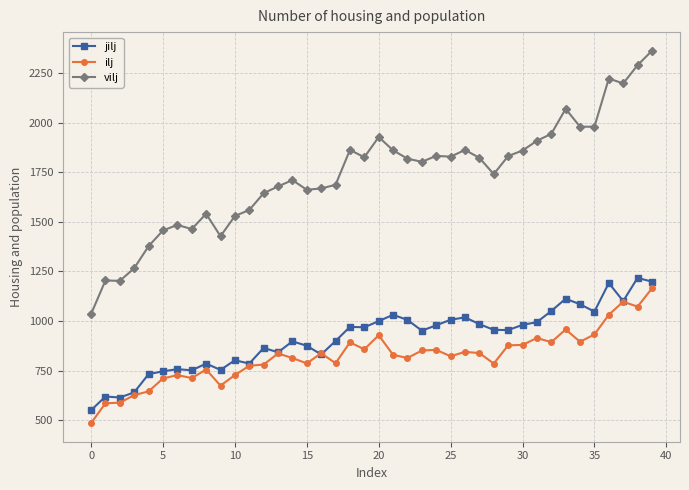

Which series has the largest range (max minus min)?

vilj